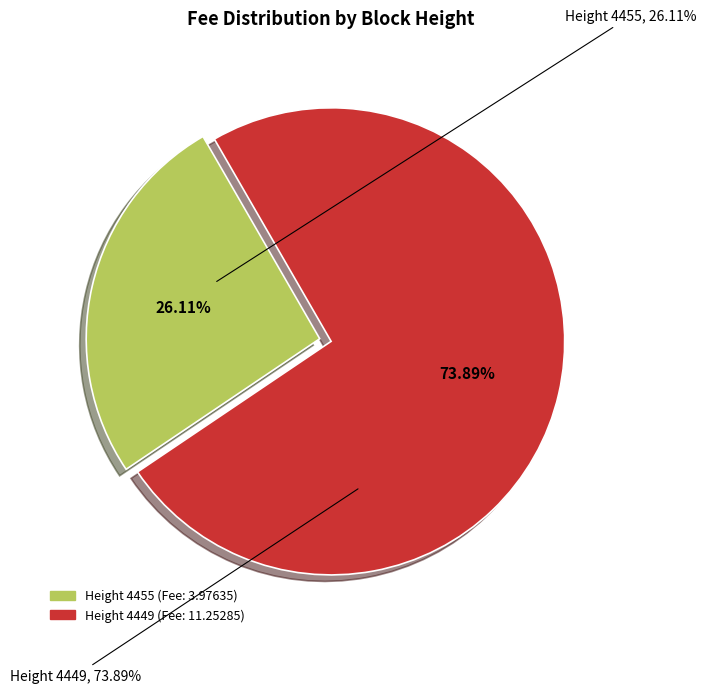

Does any single category account for the majority?

Yes